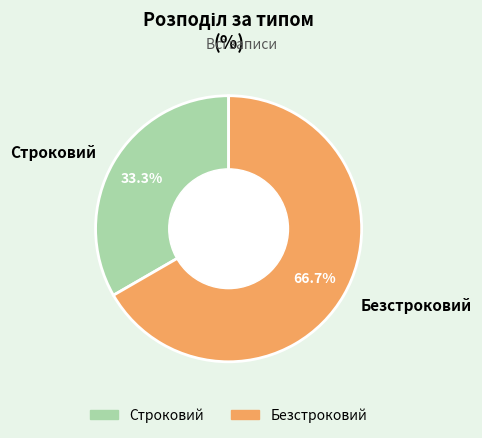

To the nearest percent, what portion does Строковий represent?

33%